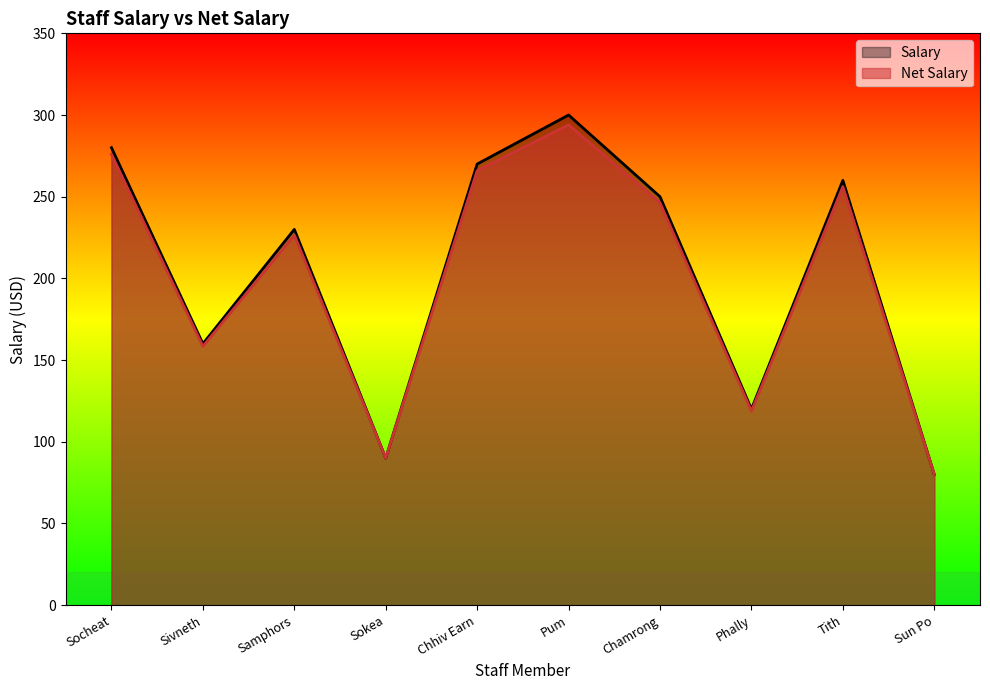

What is the label of the 8th point from the right?

Samphors